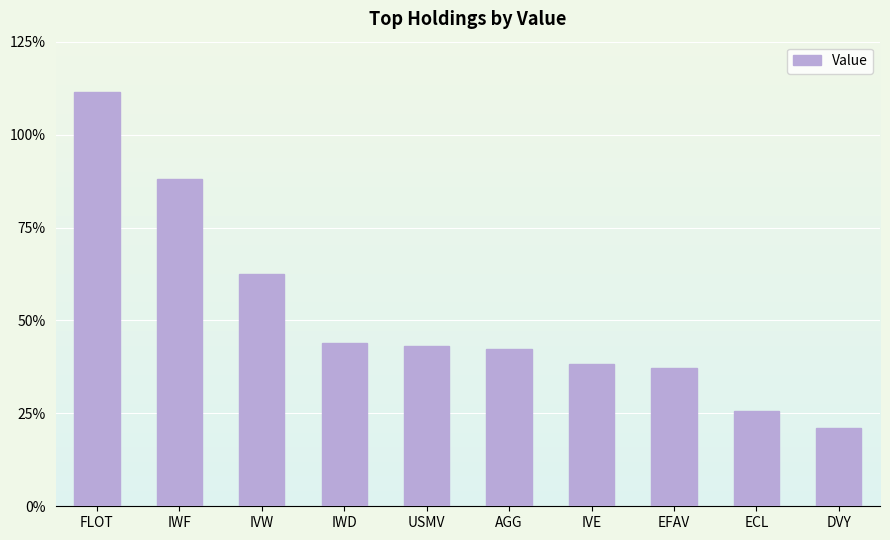

What is the maximum value shown in the chart?

32071000